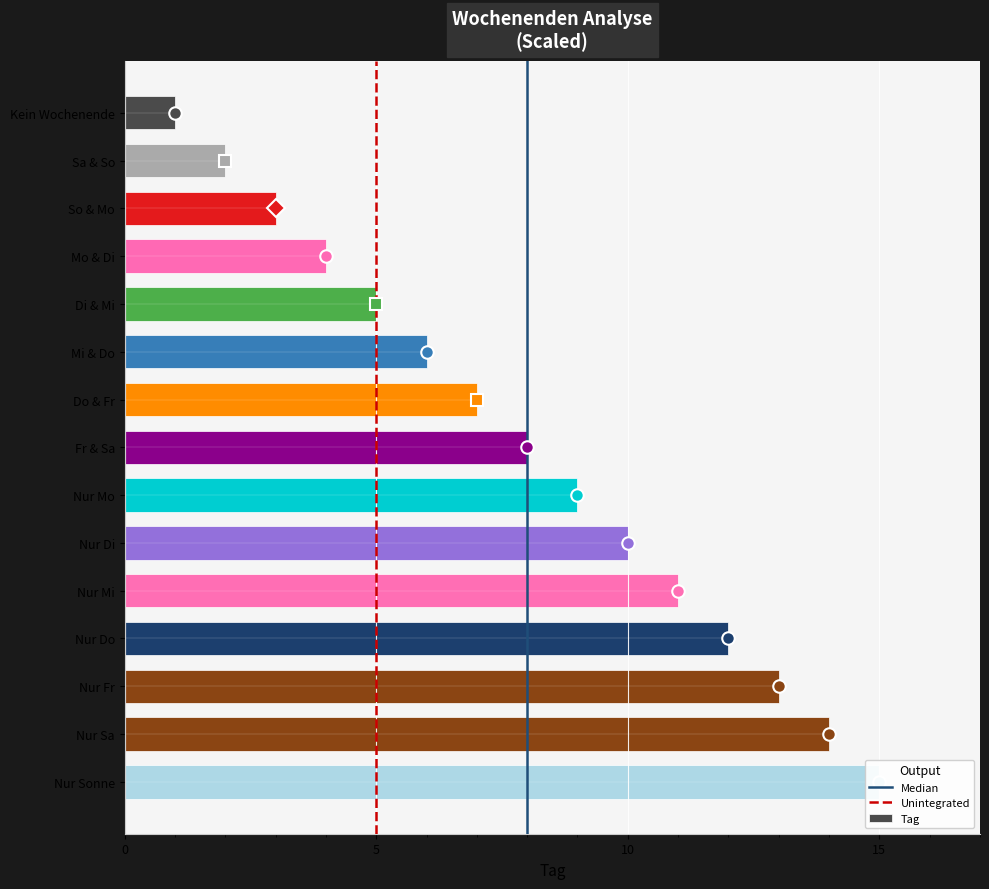

What is the label of the 1st bar from the left?

Kein Wochenende